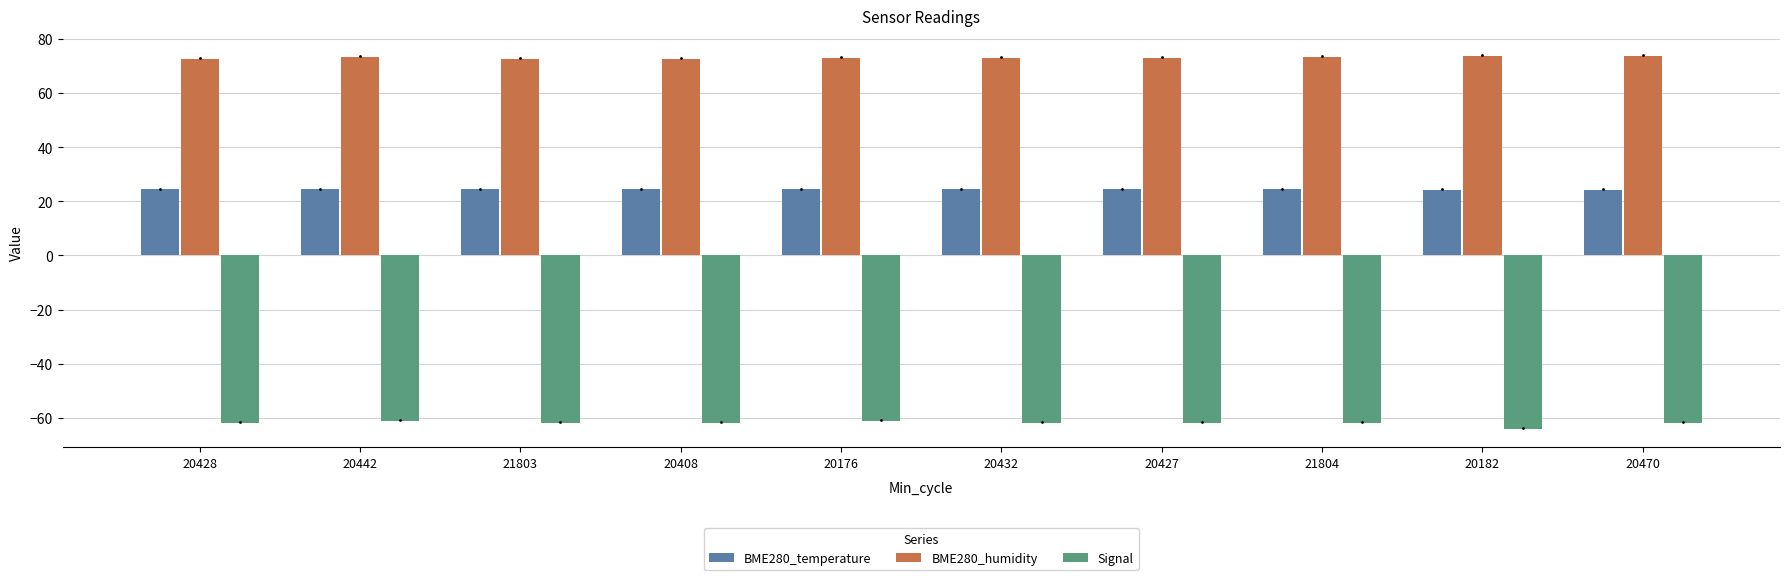

What is the difference between the maximum and minimum values in the BME280_humidity series?

1.1